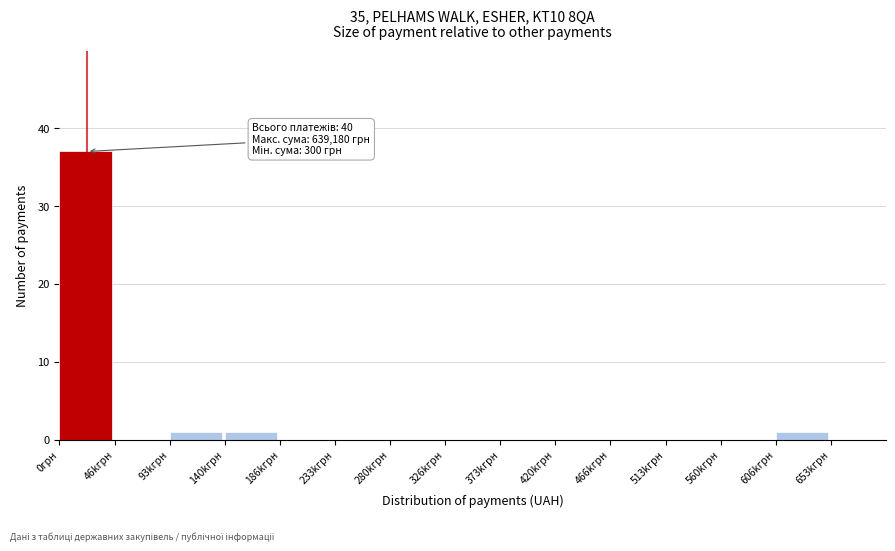

Reading left to right, transcribe all the data shown in this chart.

0грн=37	46kгрн=0	93kгрн=1	140kгрн=1	186kгрн=0	233kгрн=0	280kгрн=0	326kгрн=0	373kгрн=0	420kгрн=0	466kгрн=0	513kгрн=0	560kгрн=0	606kгрн=1	653kгрн=0